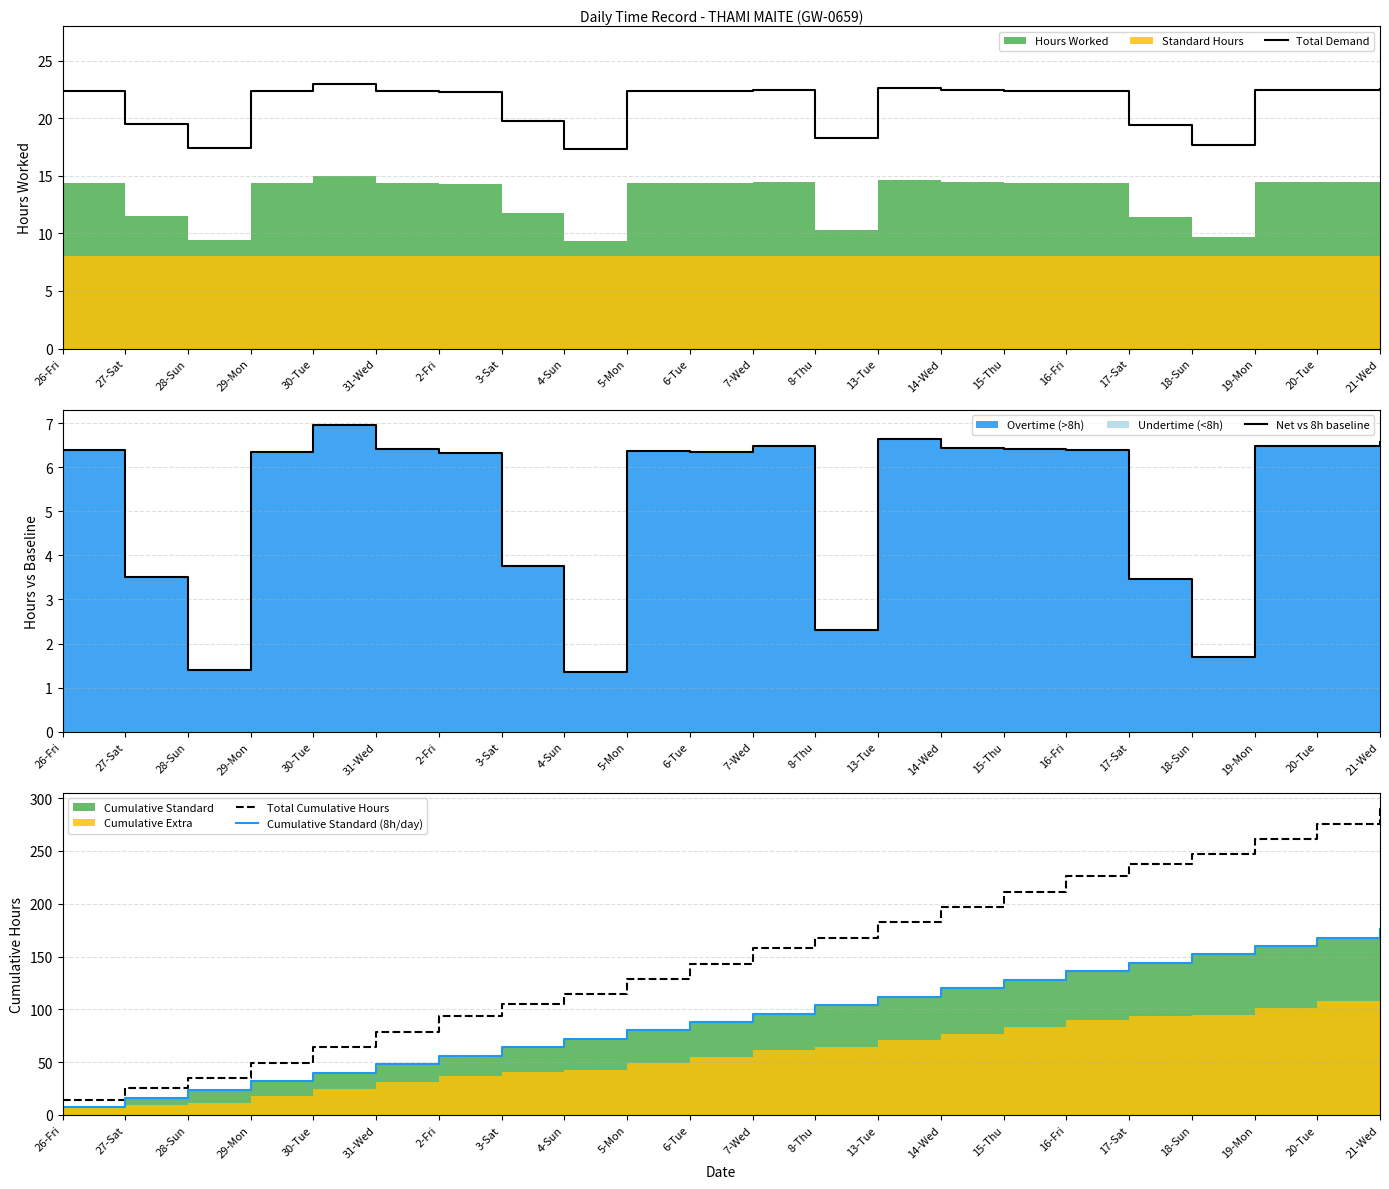

How many data points in Net vs 8h baseline are above 6?

15